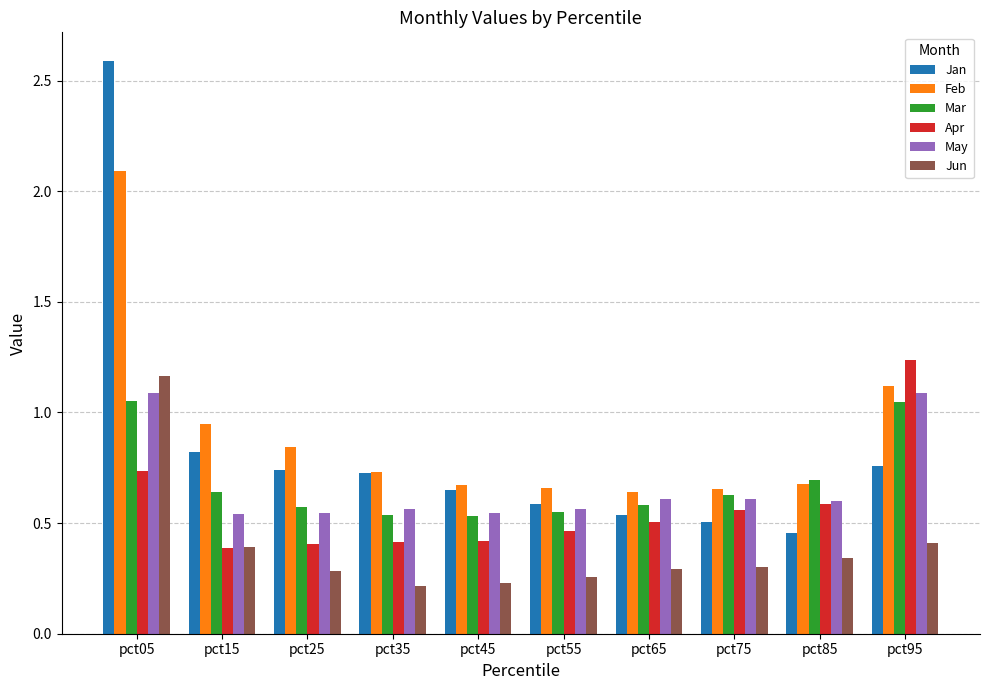

How many bars are there in each group?

6